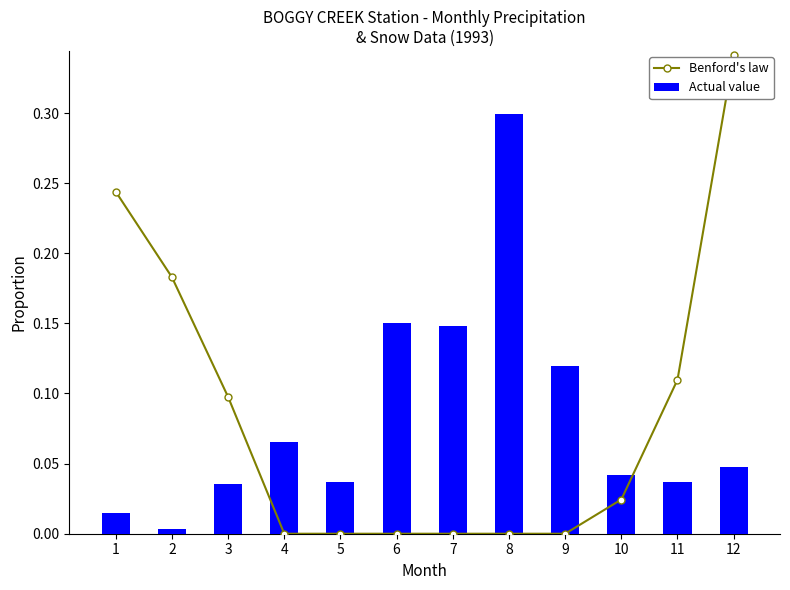

What is the value of the Benford's law bar at the 11th from the left?

0.1